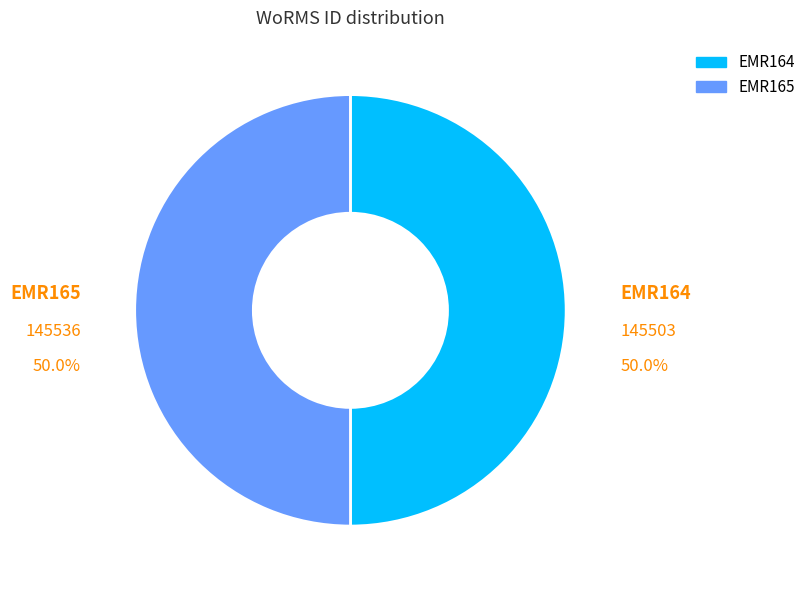

What is the ratio of the value at EMR165 to the value at EMR164?

1.0